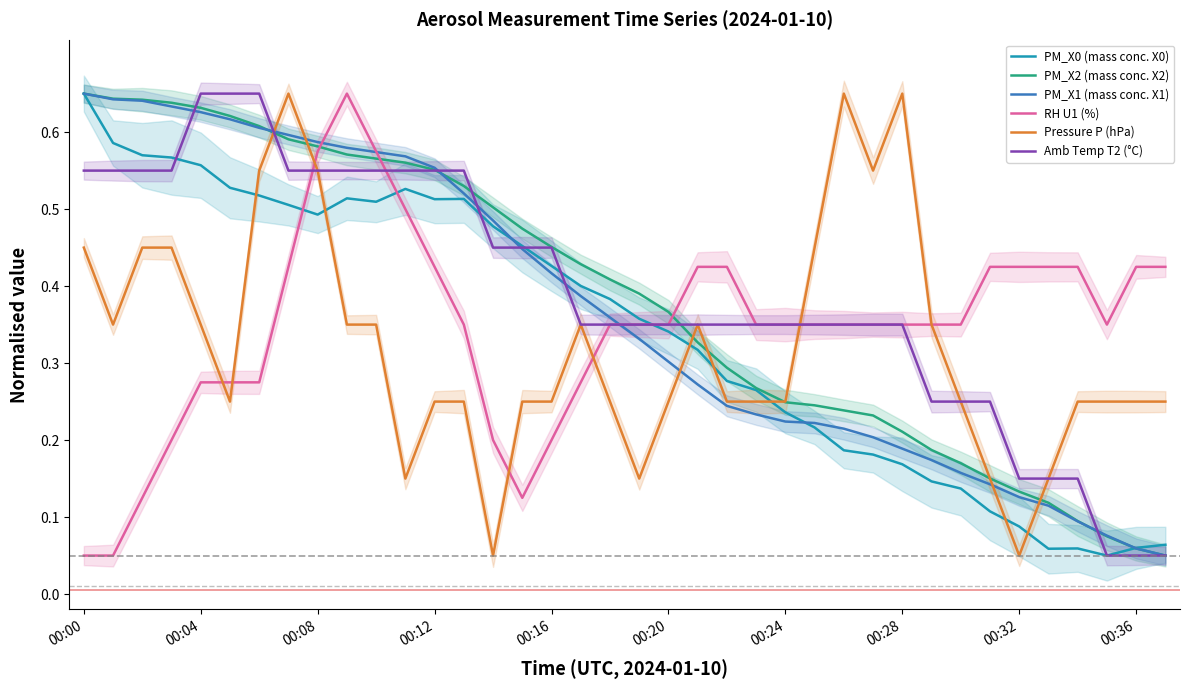

Is it true that RH U1 (%) equals 0.5 at 00:04?

False